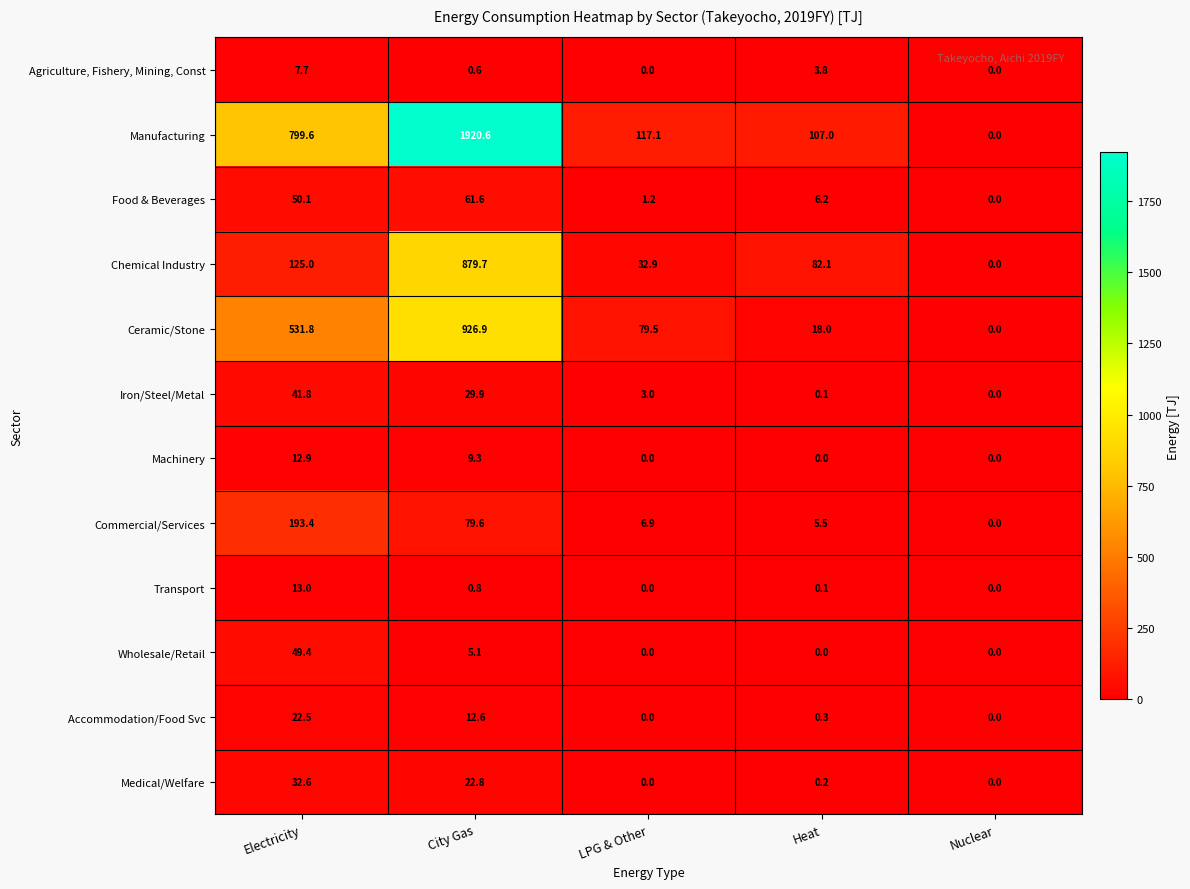

At how many categories does at least one series exceed 192?

2